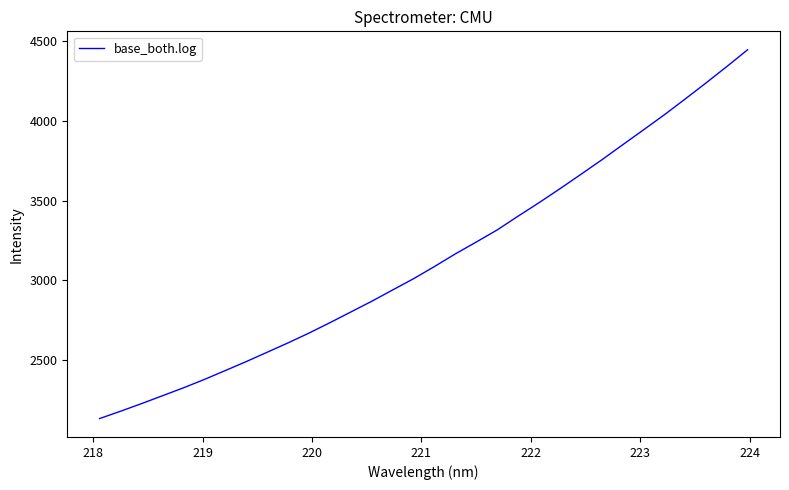

What is the difference between the maximum and minimum values?

2310.1